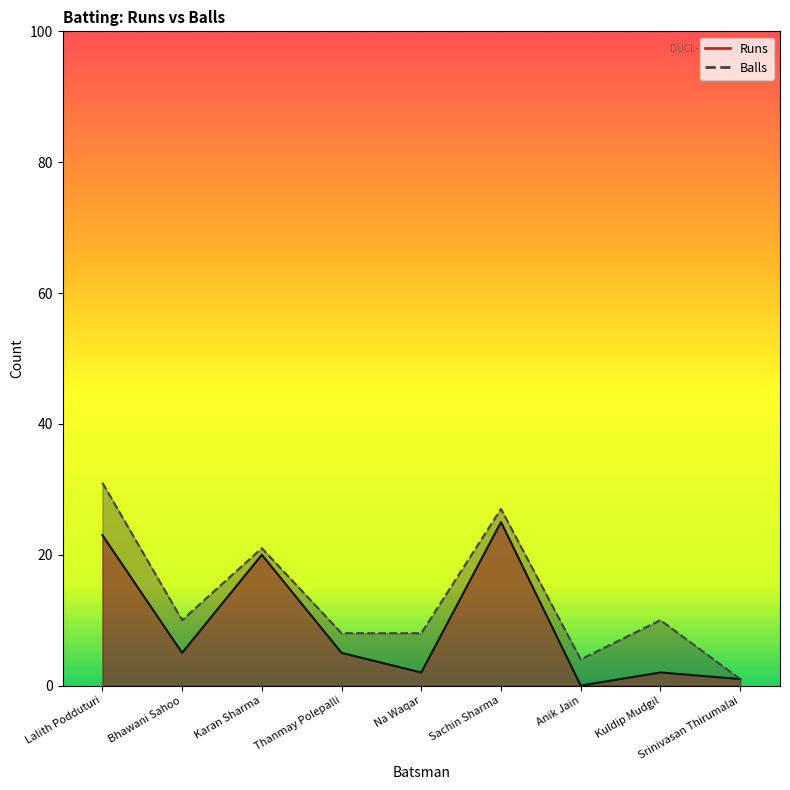

What is the total value across all series at Thanmay Polepalli?

13